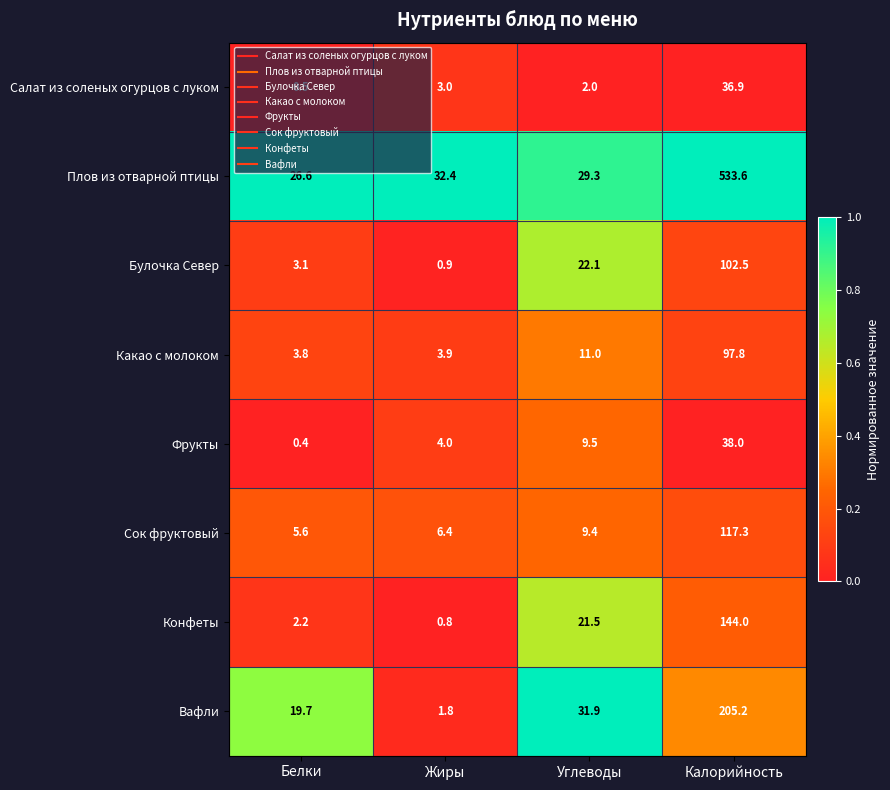

The value of Фрукты at Углеводы is 9.5. True or false?

True